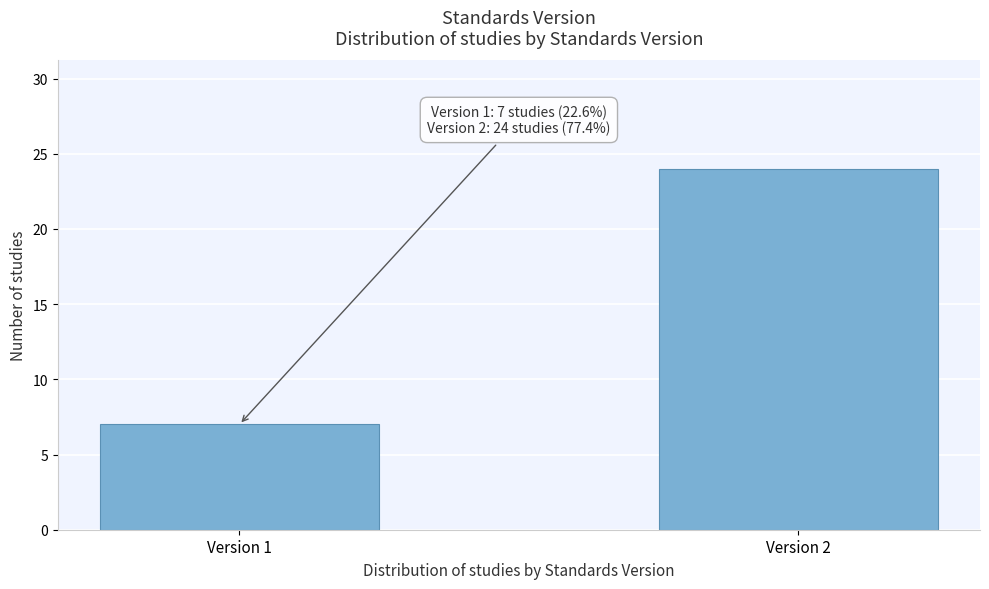

Reading left to right, extract all data points from this chart.

7	24